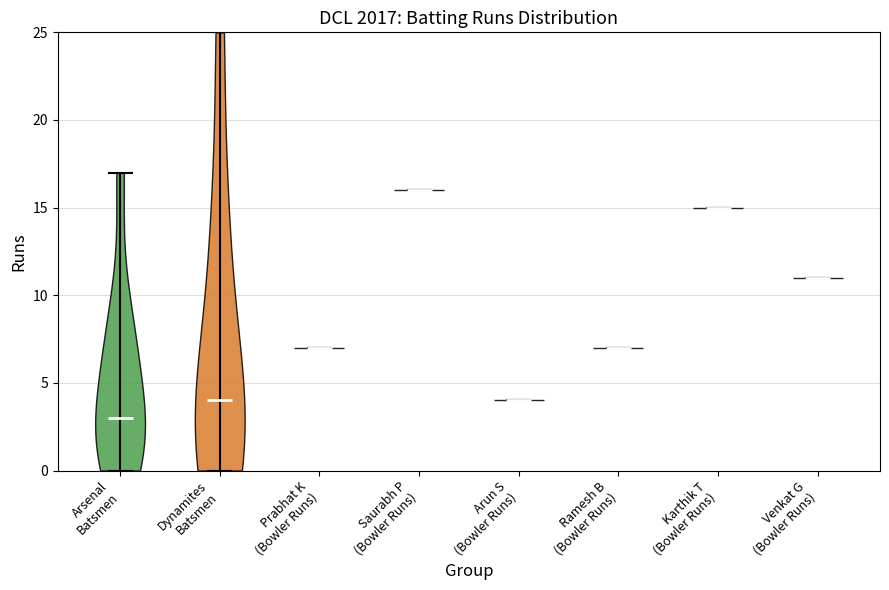

Which violin has the highest median line?

Saurabh P (Bowler Runs)